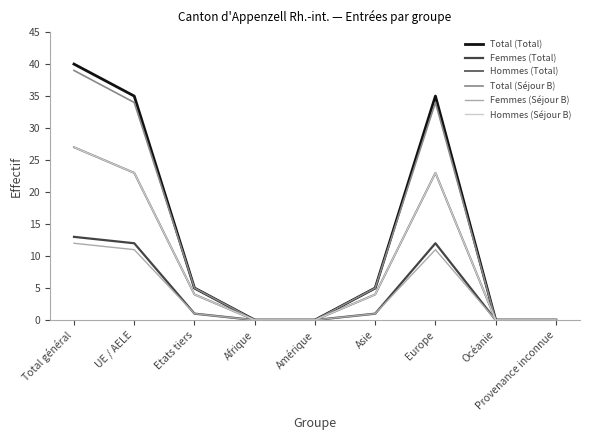

Does the chart display data point markers on the line(s)?

No